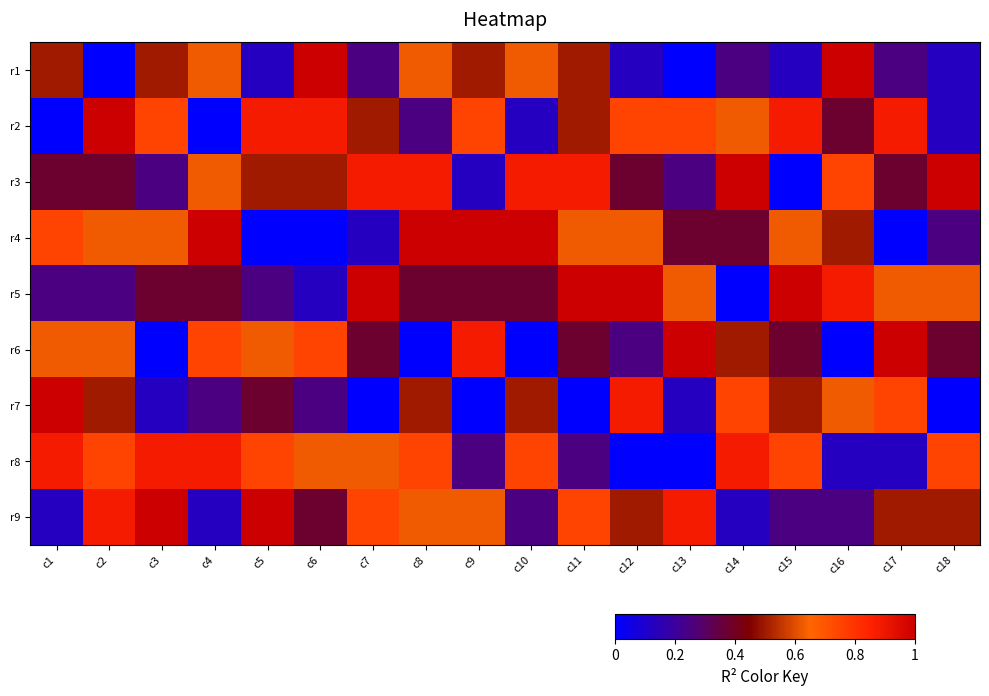

Reading left to right, transcribe all the data shown in this chart.

r1: c1=0.5	c2=0.0	c3=0.5	c4=0.6	c5=0.1	c6=1.0	c7=0.2	c8=0.6	c9=0.5	c10=0.6	c11=0.5	c12=0.1	c13=0.0	c14=0.2	c15=0.1	c16=1.0	c17=0.2	c18=0.1
r2: c1=0.0	c2=1.0	c3=0.8	c4=0.0	c5=0.9	c6=0.9	c7=0.5	c8=0.2	c9=0.8	c10=0.1	c11=0.5	c12=0.8	c13=0.8	c14=0.6	c15=0.9	c16=0.4	c17=0.9	c18=0.1
r3: c1=0.4	c2=0.4	c3=0.2	c4=0.6	c5=0.5	c6=0.5	c7=0.9	c8=0.9	c9=0.1	c10=0.9	c11=0.9	c12=0.4	c13=0.2	c14=1.0	c15=0.0	c16=0.8	c17=0.4	c18=1.0
r4: c1=0.8	c2=0.6	c3=0.6	c4=1.0	c5=0.0	c6=0.0	c7=0.1	c8=1.0	c9=1.0	c10=1.0	c11=0.6	c12=0.6	c13=0.4	c14=0.4	c15=0.6	c16=0.5	c17=0.0	c18=0.2
r5: c1=0.2	c2=0.2	c3=0.4	c4=0.4	c5=0.2	c6=0.1	c7=1.0	c8=0.4	c9=0.4	c10=0.4	c11=1.0	c12=1.0	c13=0.6	c14=0.0	c15=1.0	c16=0.9	c17=0.6	c18=0.6
r6: c1=0.6	c2=0.6	c3=0.0	c4=0.8	c5=0.6	c6=0.8	c7=0.4	c8=0.0	c9=0.9	c10=0.0	c11=0.4	c12=0.2	c13=1.0	c14=0.5	c15=0.4	c16=0.0	c17=1.0	c18=0.4
r7: c1=1.0	c2=0.5	c3=0.1	c4=0.2	c5=0.4	c6=0.2	c7=0.0	c8=0.5	c9=0.0	c10=0.5	c11=0.0	c12=0.9	c13=0.1	c14=0.8	c15=0.5	c16=0.6	c17=0.8	c18=0.0
r8: c1=0.9	c2=0.8	c3=0.9	c4=0.9	c5=0.8	c6=0.6	c7=0.6	c8=0.8	c9=0.2	c10=0.8	c11=0.2	c12=0.0	c13=0.0	c14=0.9	c15=0.8	c16=0.1	c17=0.1	c18=0.8
r9: c1=0.1	c2=0.9	c3=1.0	c4=0.1	c5=1.0	c6=0.4	c7=0.8	c8=0.6	c9=0.6	c10=0.2	c11=0.8	c12=0.5	c13=0.9	c14=0.1	c15=0.2	c16=0.2	c17=0.5	c18=0.5